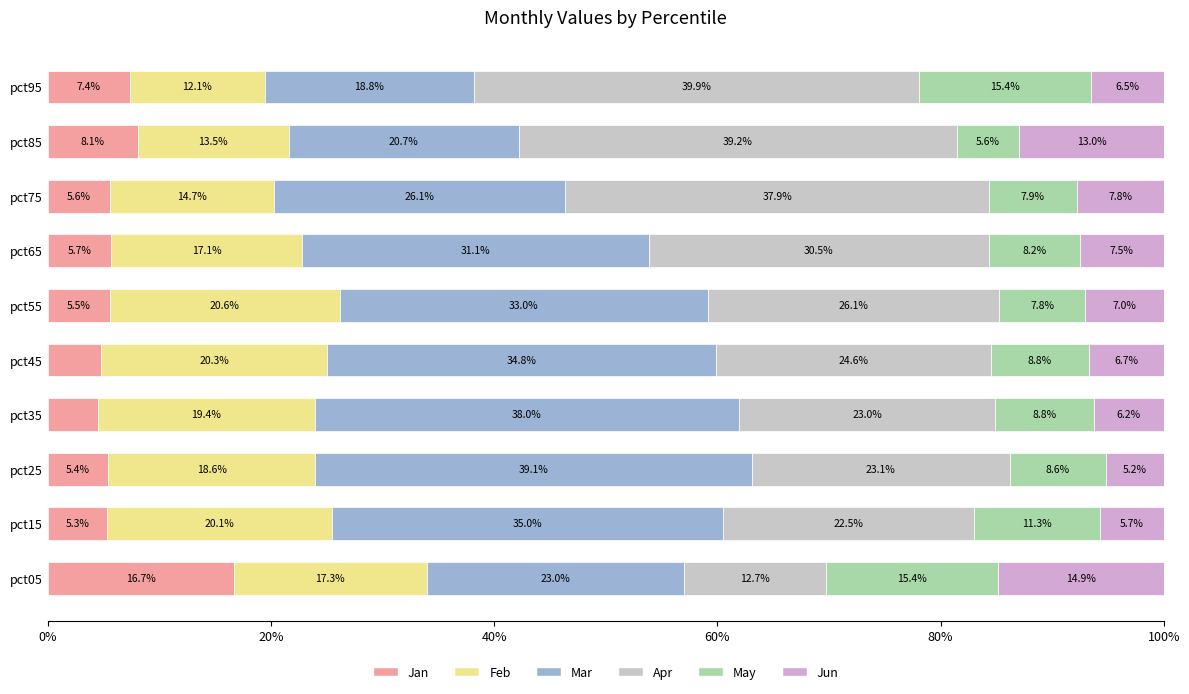

How many data points does each series have?

10